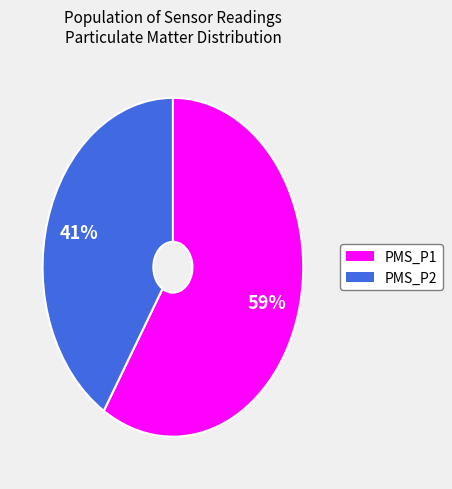

To the nearest percent, what percentage of the pie is PMS_P2?

41%